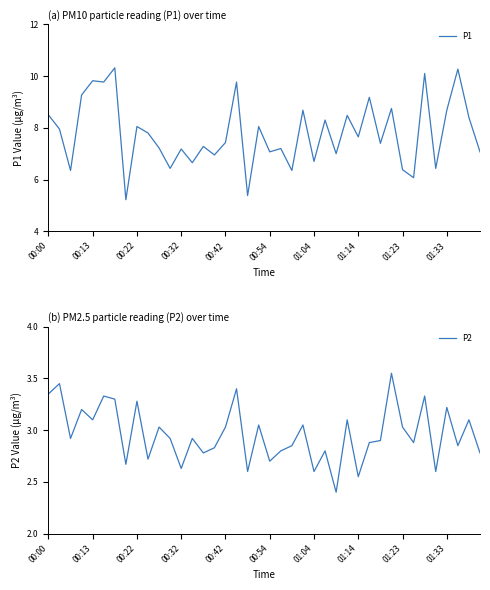

The P1 series shows 6.4 at 01:23. True or false?

True